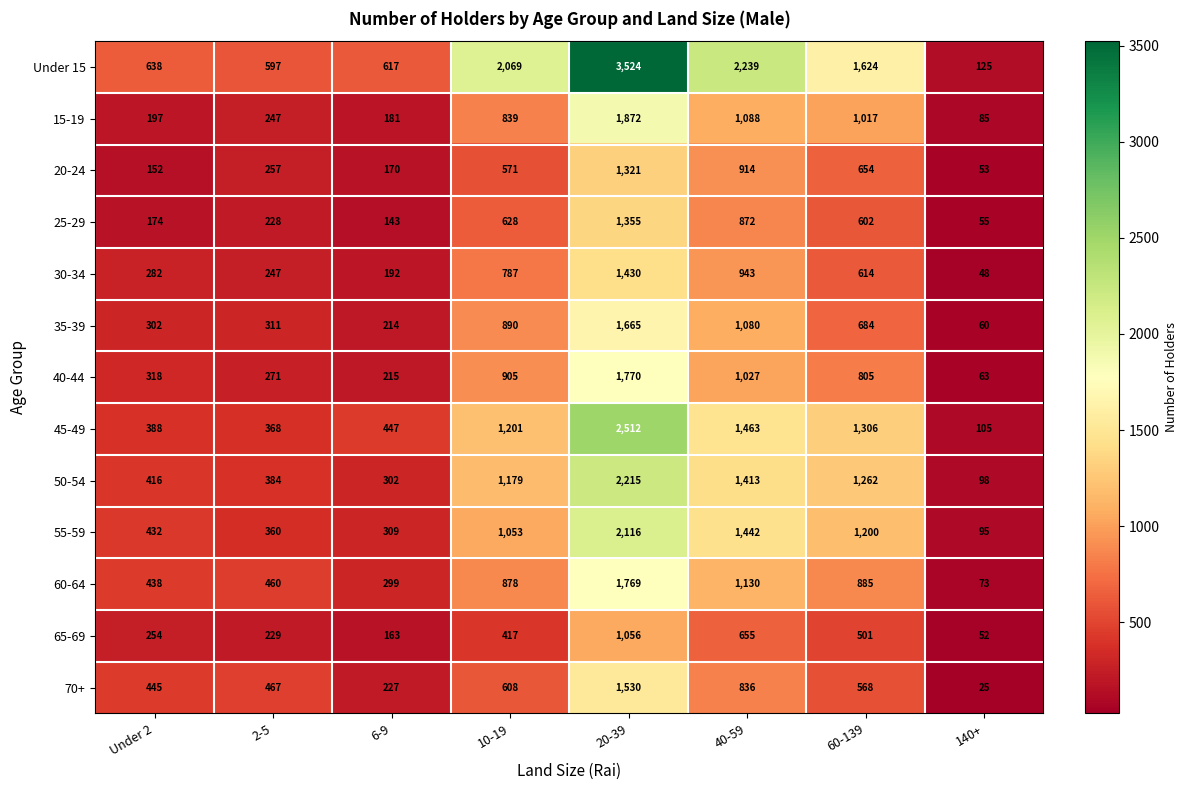

Rank the series at 140+ from highest to lowest value.

Under 15, 45-49, 50-54, 55-59, 15-19, 60-64, 40-44, 35-39, 25-29, 20-24, 65-69, 30-34, 70+